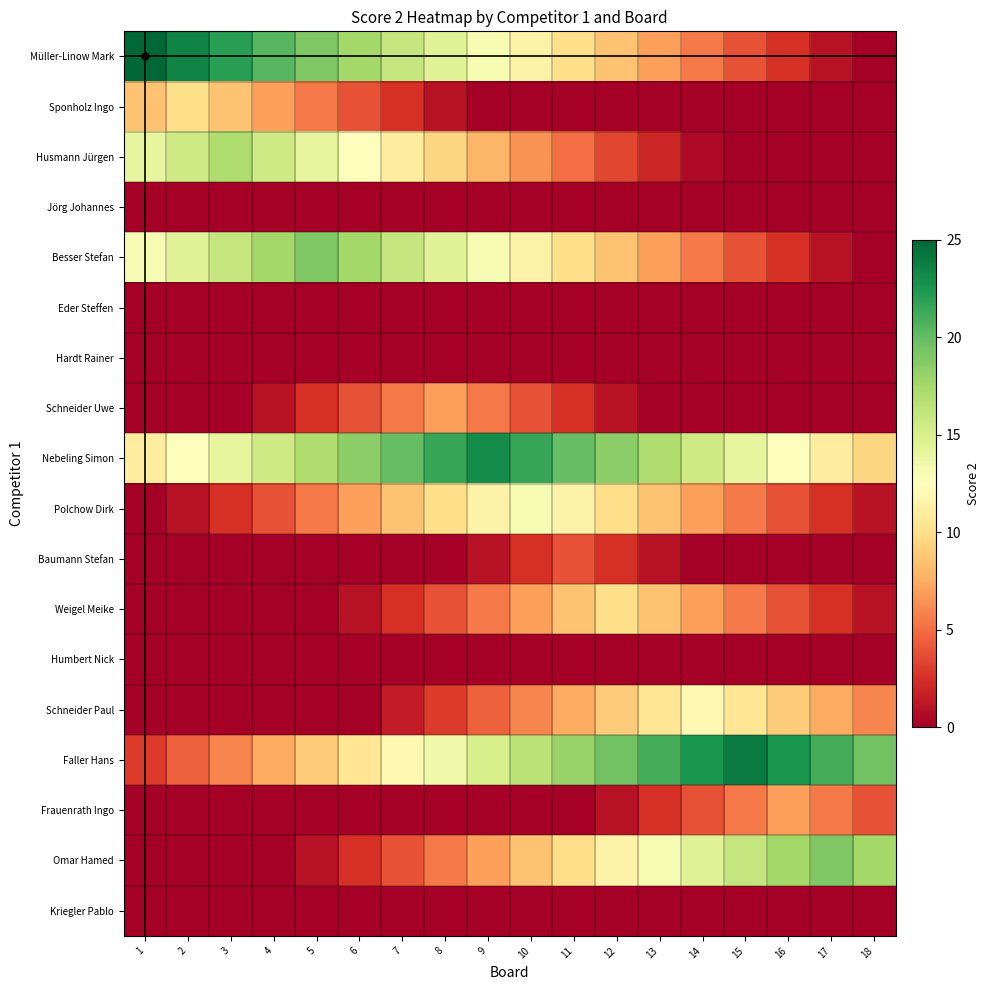

Between 6 and 15, which is larger?

6